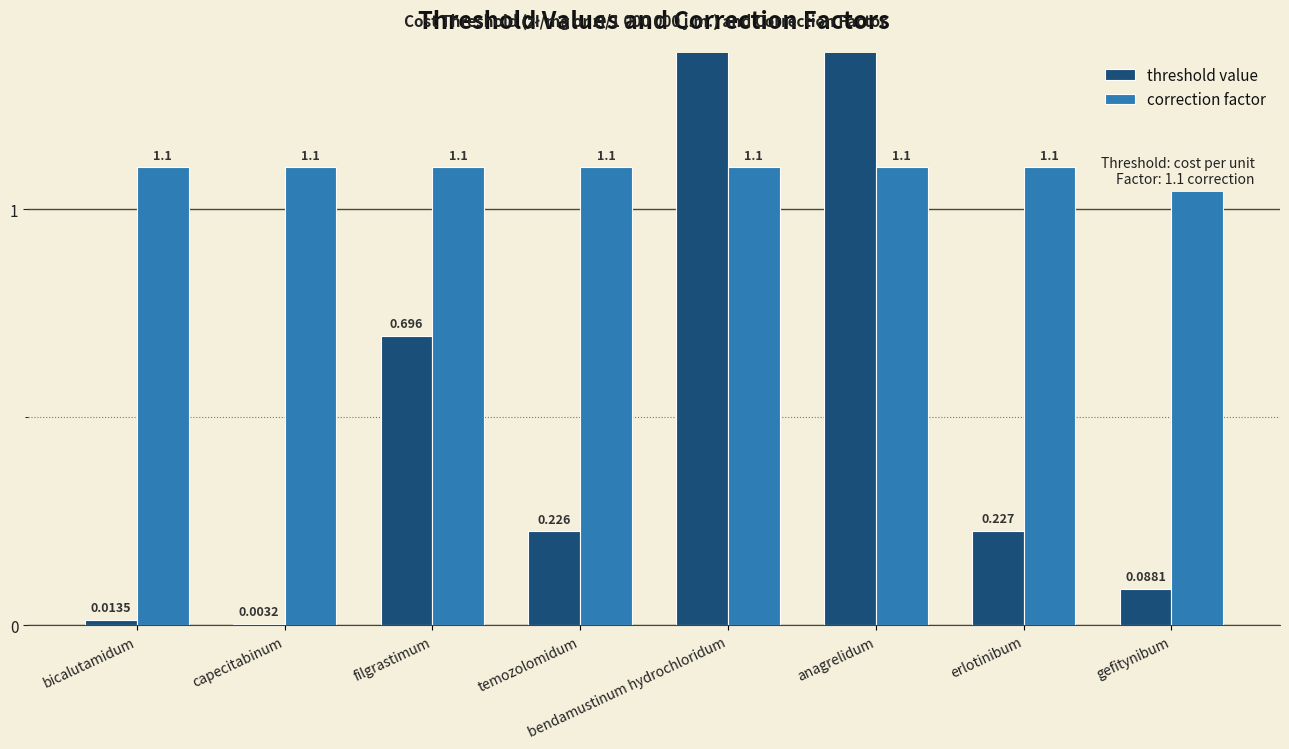

What is the difference between the highest and lowest values at temozolomidum?

0.9